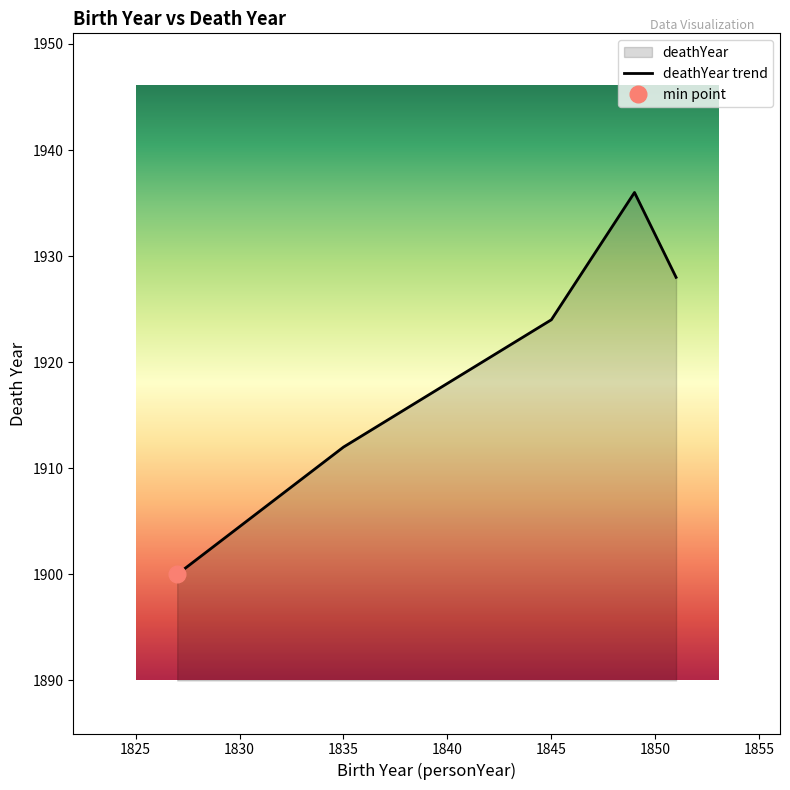

At which label is the value closest to 1918?

1835